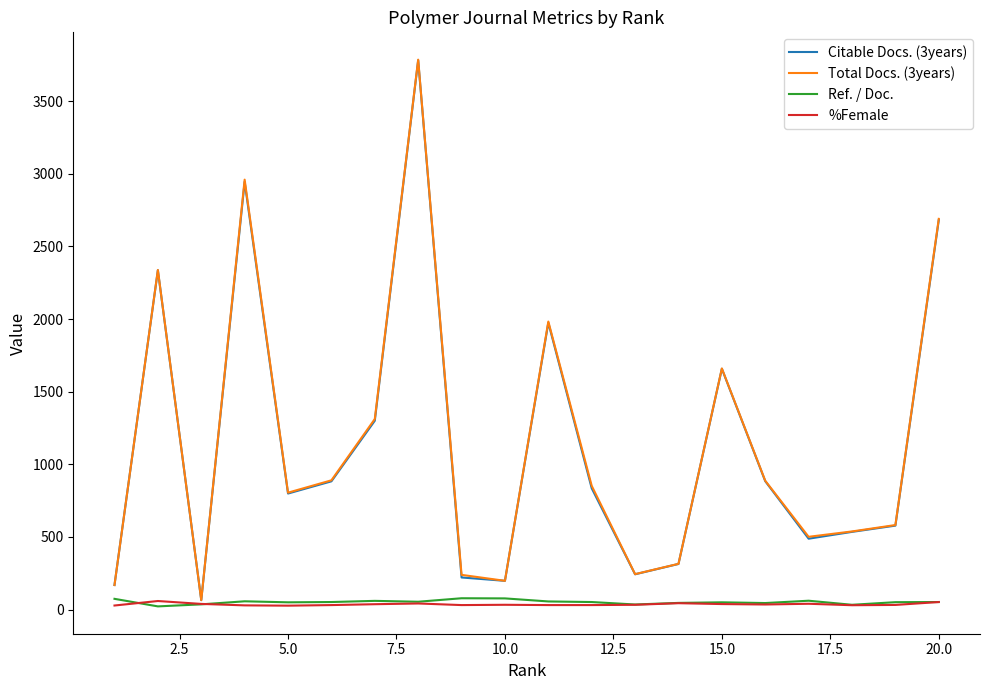

What is the maximum value shown in the chart?

3786